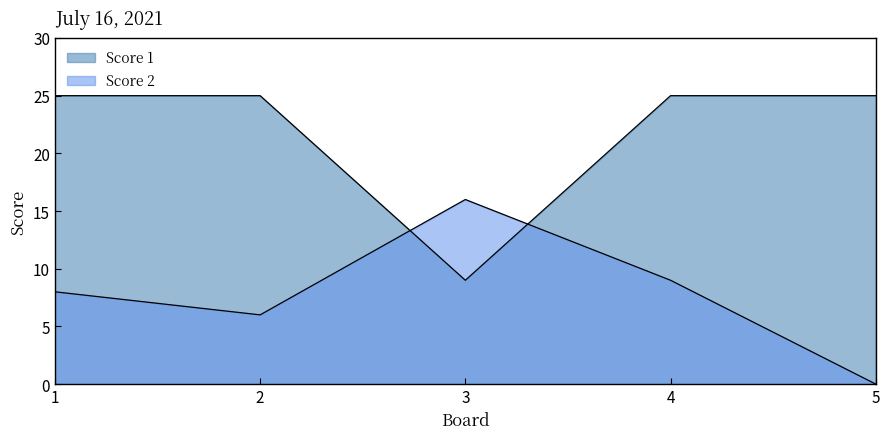

Where does the Score 2 series first go above 8?

3